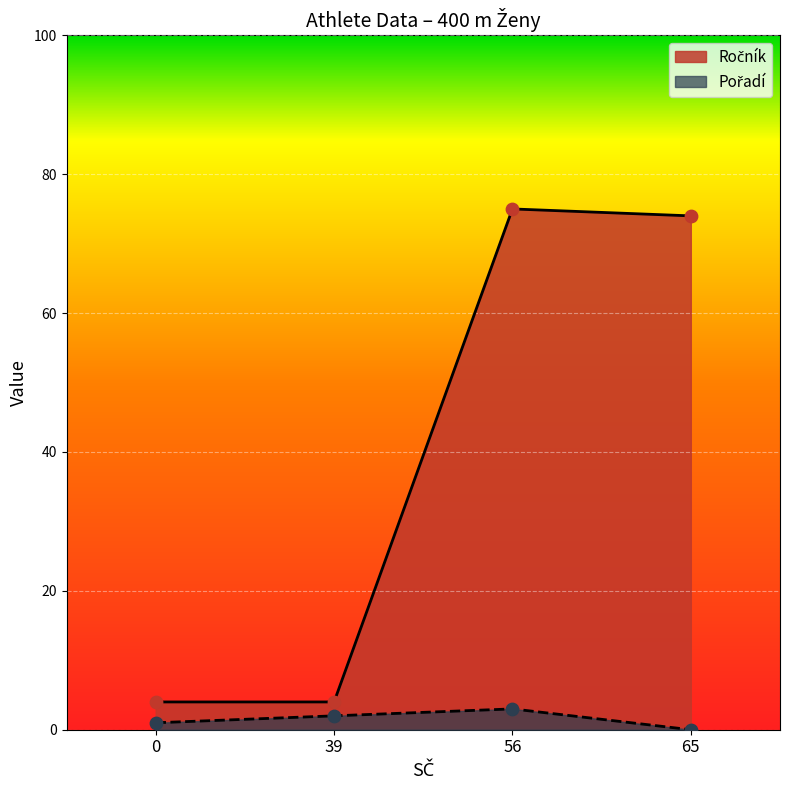

Which series contains the lowest Y value?

Pořadí